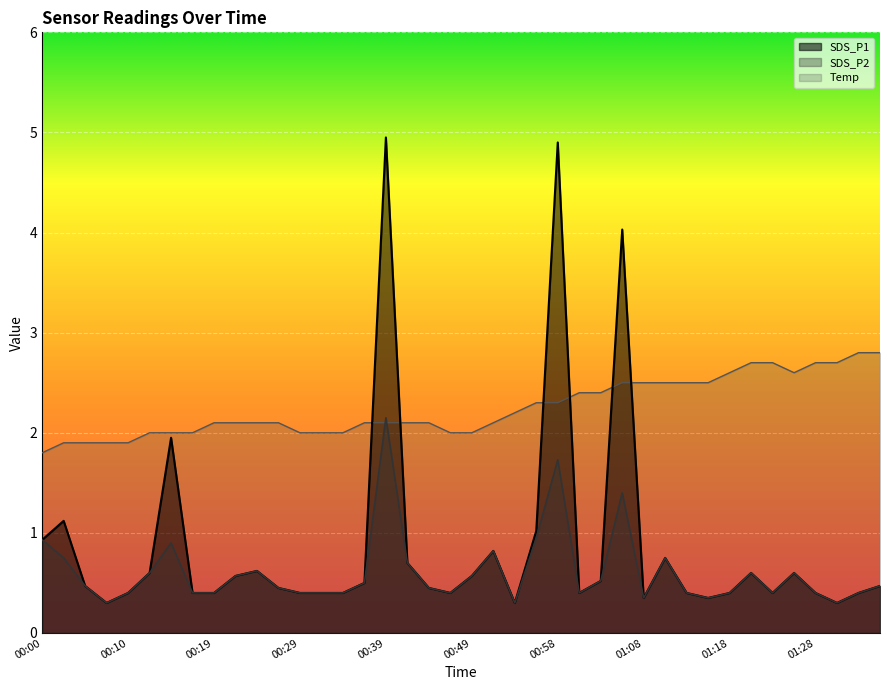

Is the value of Temp at 00:44 greater than the value of SDS_P1 at 00:15?

Yes